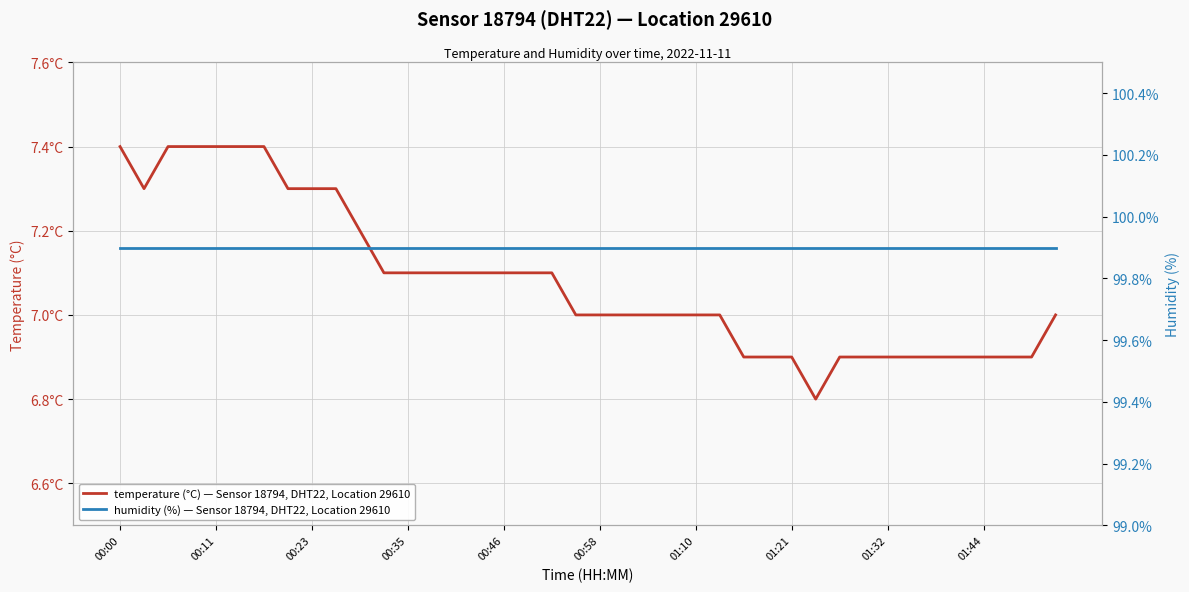

What are all the series names shown in the legend?

temperature (°C) — Sensor 18794, DHT22, Location 29610, humidity (%) — Sensor 18794, DHT22, Location 29610